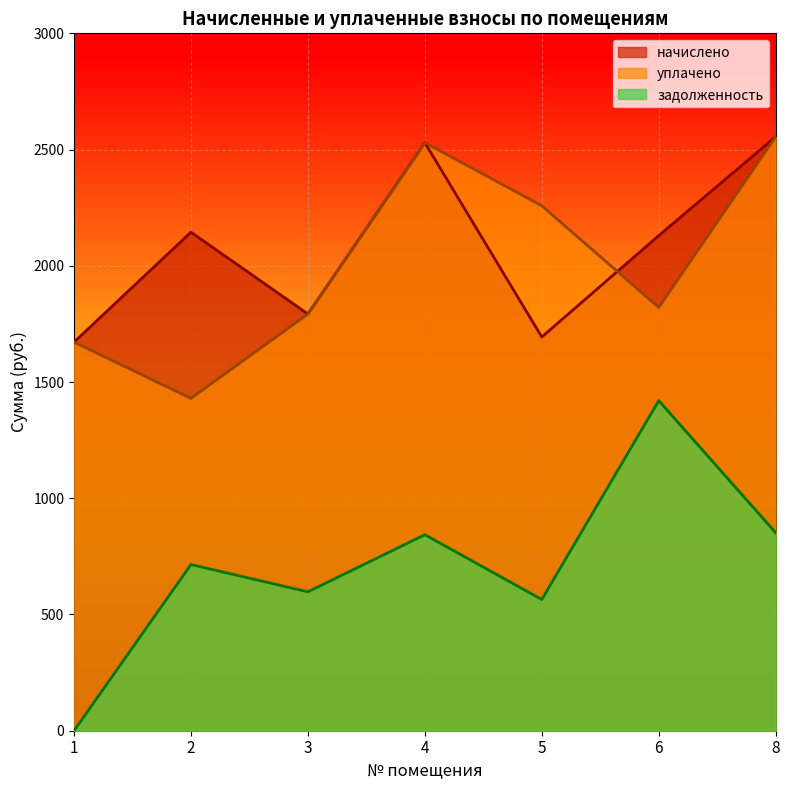

Is the value of начислено at 2 greater than the value of задолженность at 1?

Yes